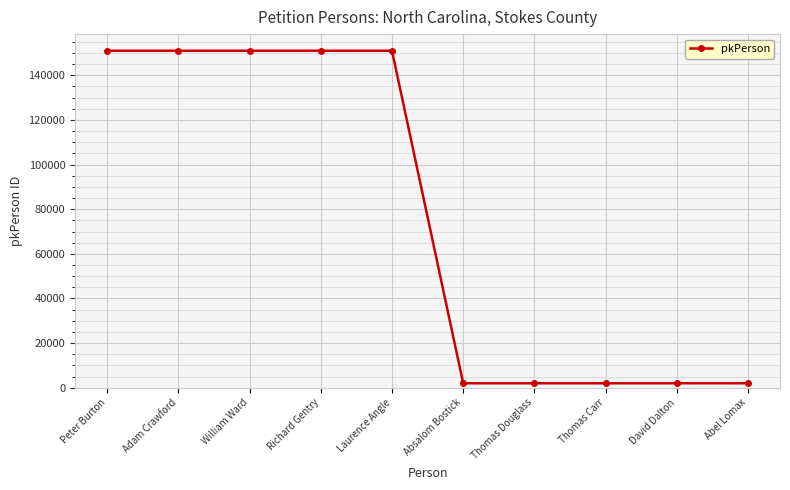

How many series are shown in this chart?

1